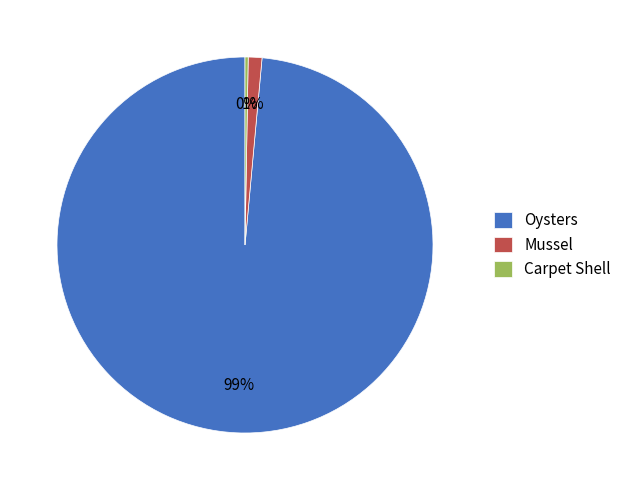

What is the largest slice in the pie chart?

Oysters